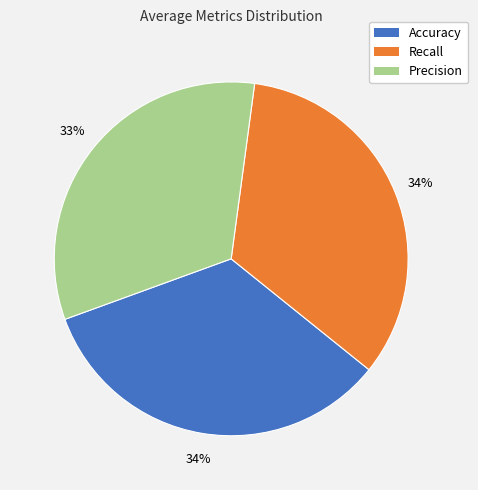

Is there a majority slice in this chart?

No